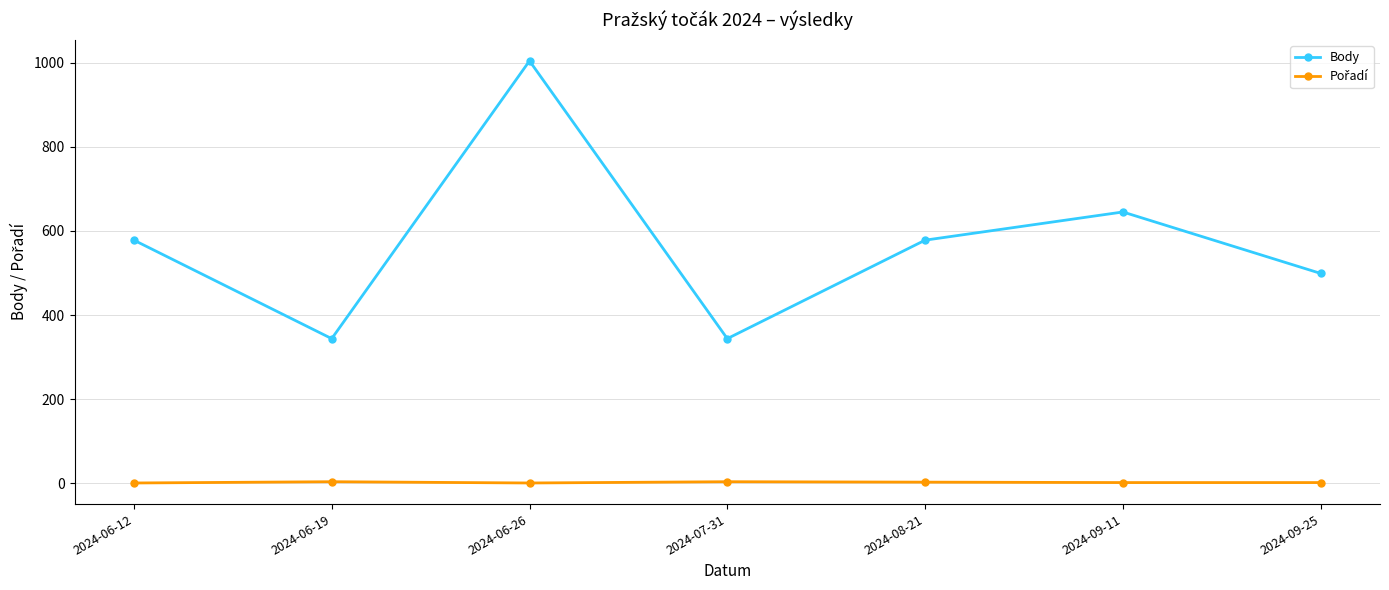

What is the difference between the Body values at 2024-08-21 and 2024-06-26?

426